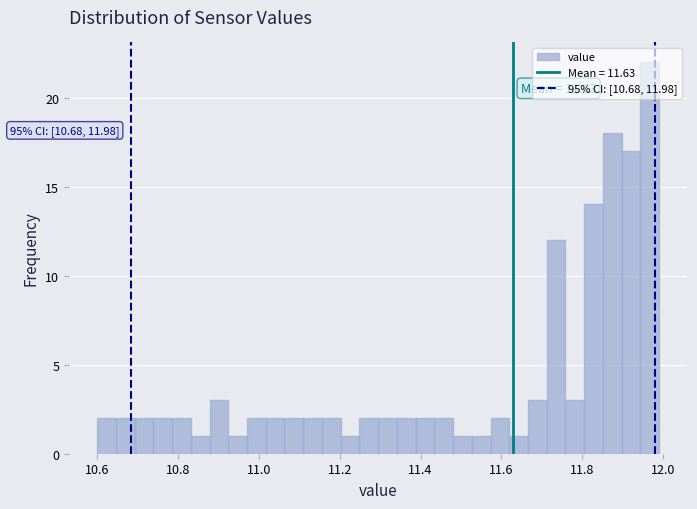

Read against the x-axis, roughly where is the centre of the tallest bar?

11.96